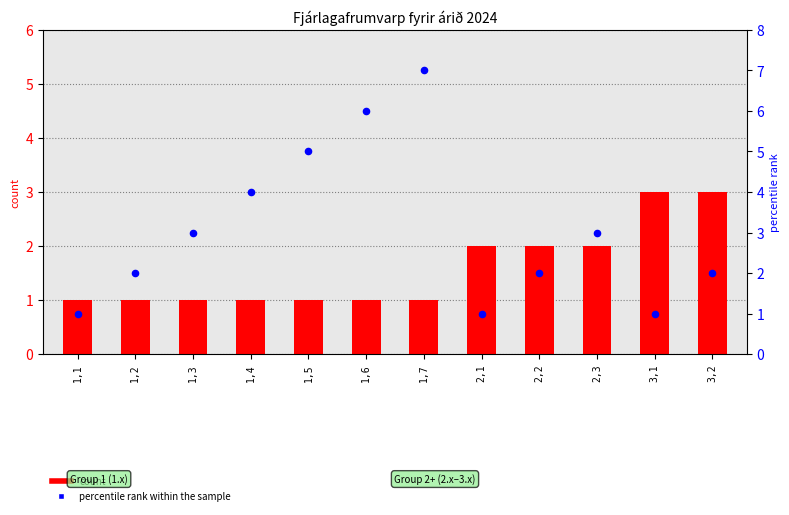

What is the total value across all series at 1,5?

6